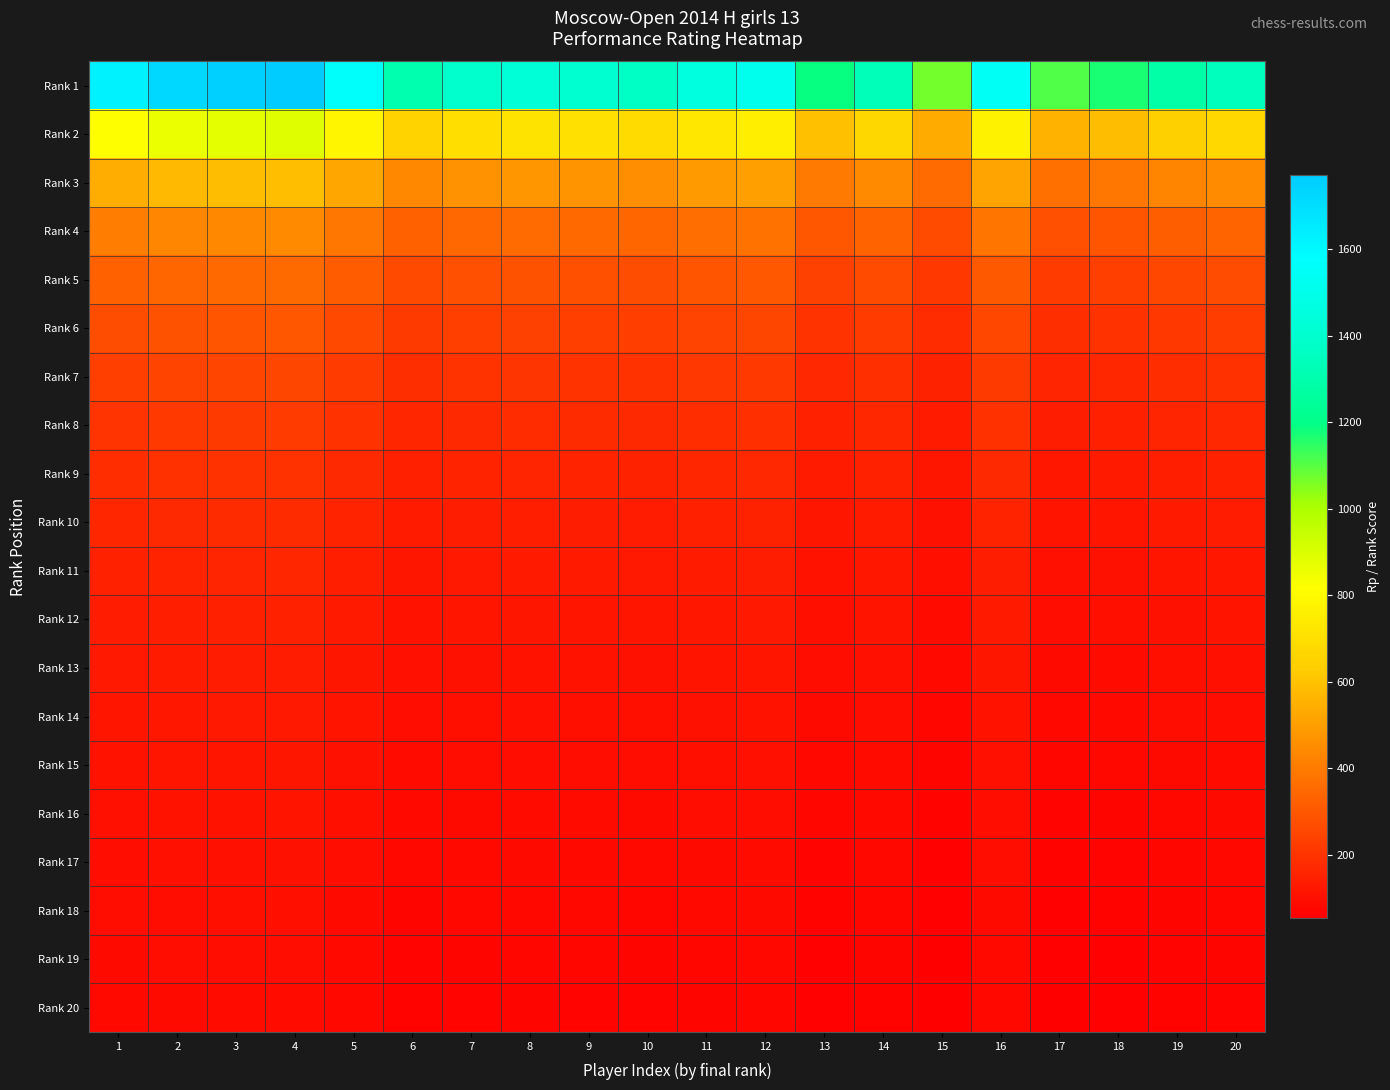

Which label corresponds to the largest value in the chart?

4